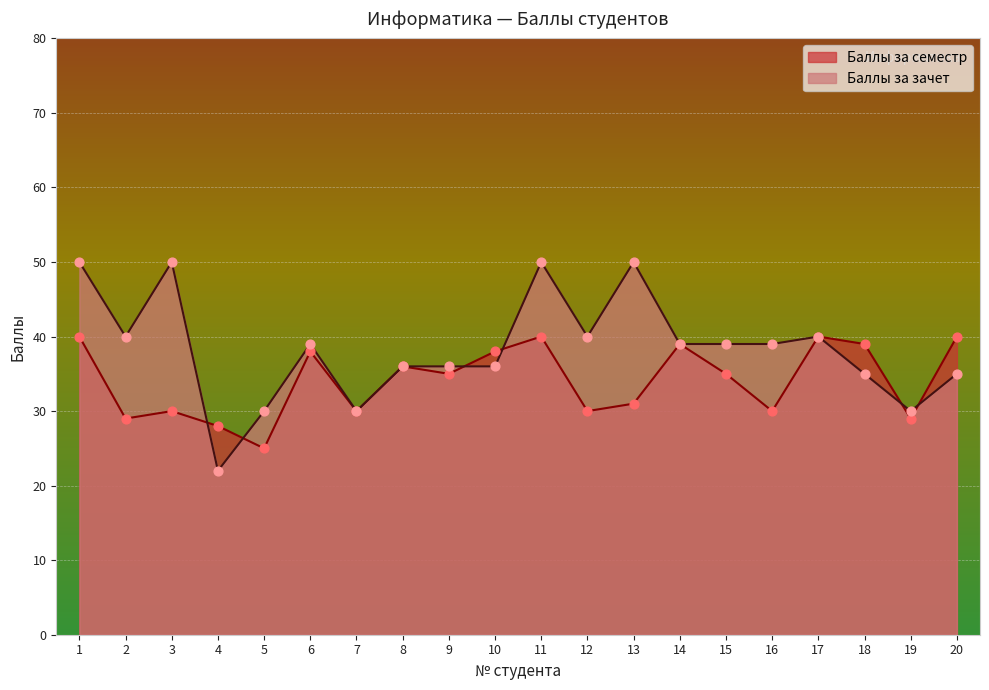

Is the value of Баллы за семестр at 7 greater than the value of Баллы за зачет at 20?

No